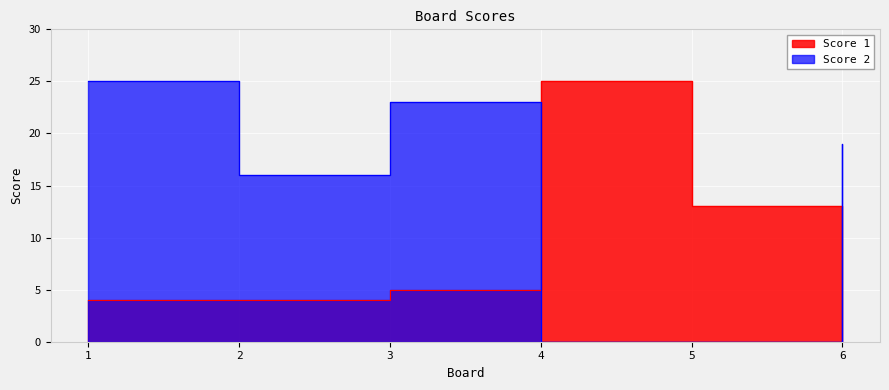

What is the average value of the Score 1 series?

8